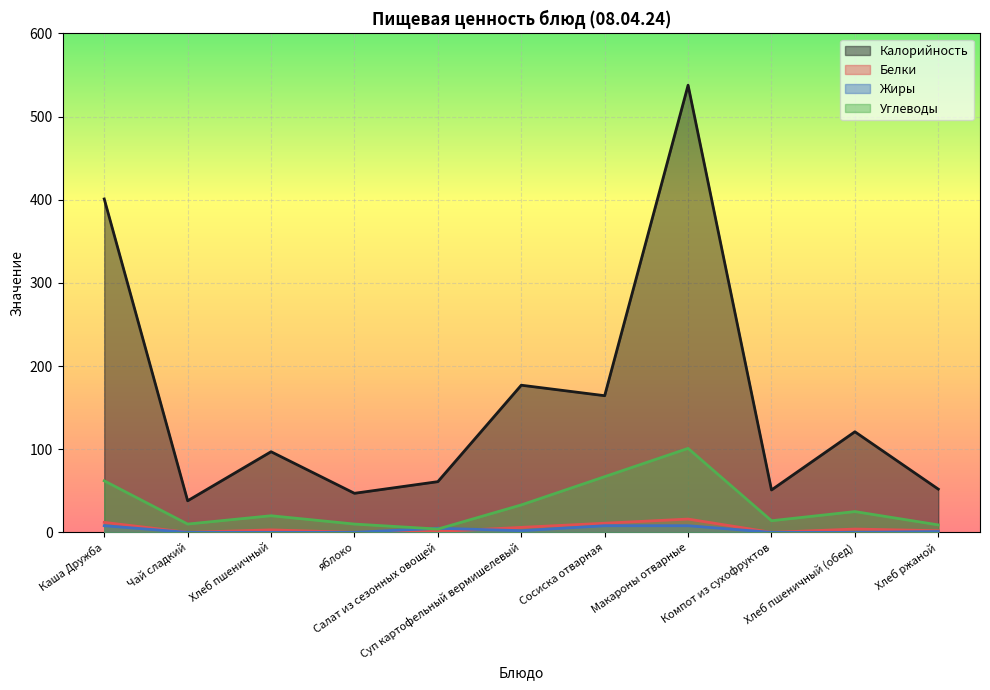

Which series has the largest total across all categories?

Калорийность